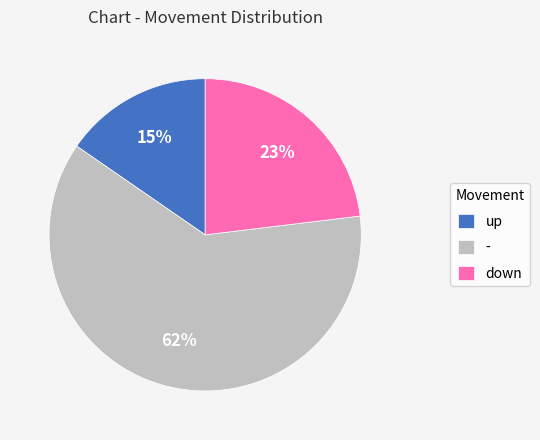

What percentage is the up slice, to the nearest percent?

15%